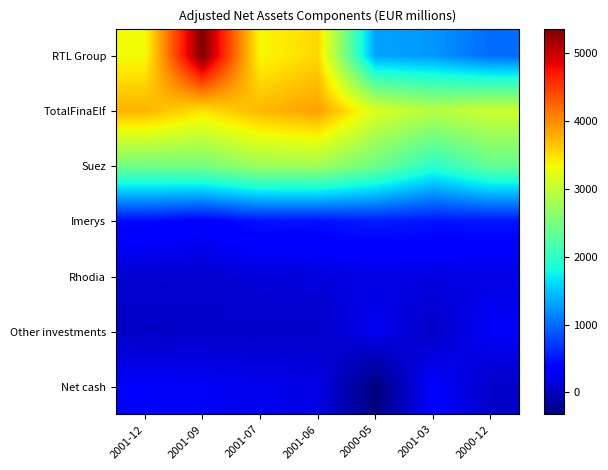

Count the number of data series in this chart.

7